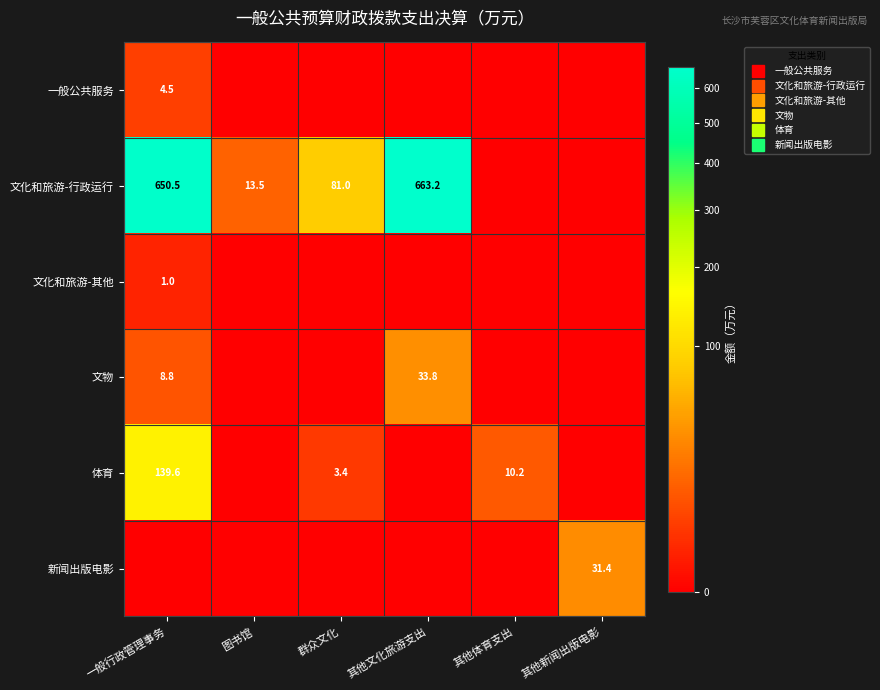

Count the number of categories in the chart.

6